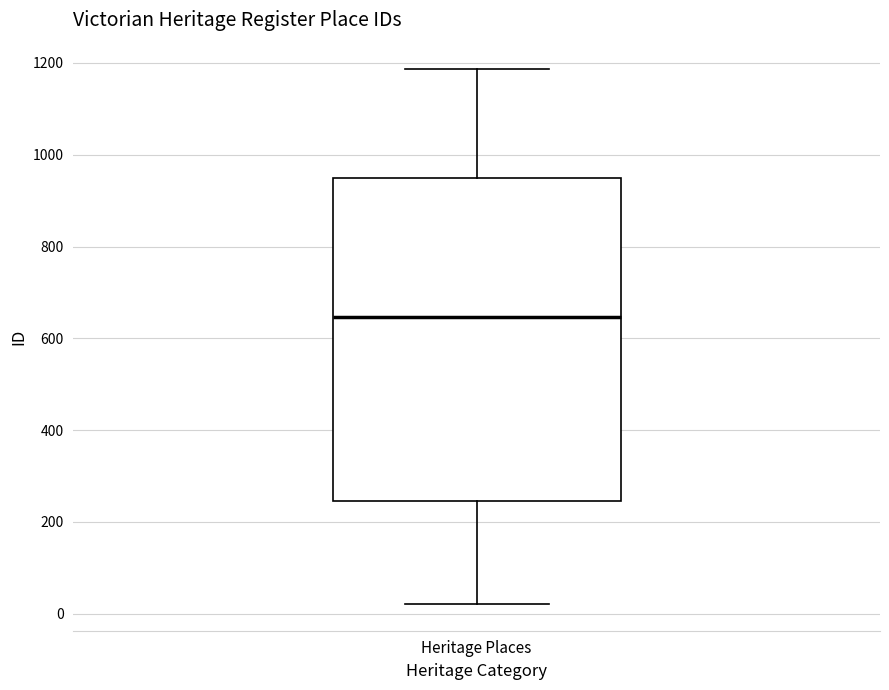

Where does the upper whisker of the box for Heritage Places end on the y-axis? The values are not printed on the chart, so give them approximately, as read against the axis.

1180